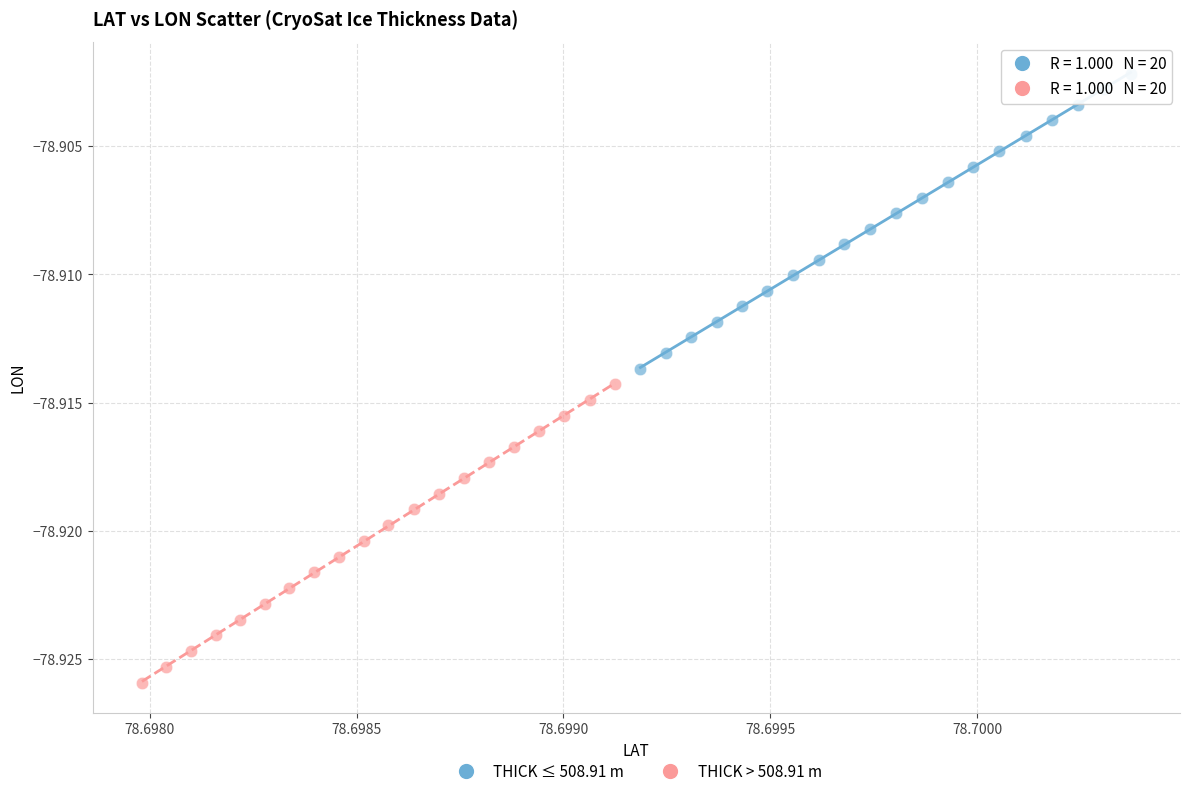

Which series has the largest Y range (max minus min)?

THICK > 508.91 m